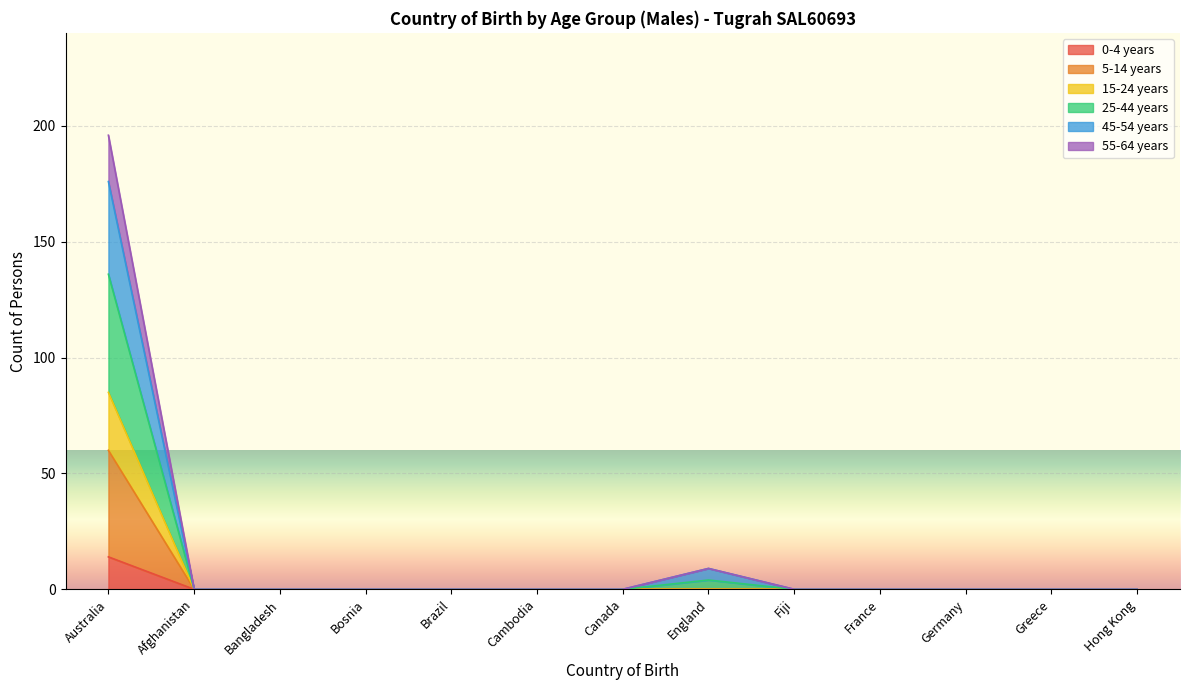

Does the chart display data point markers on the line(s)?

No